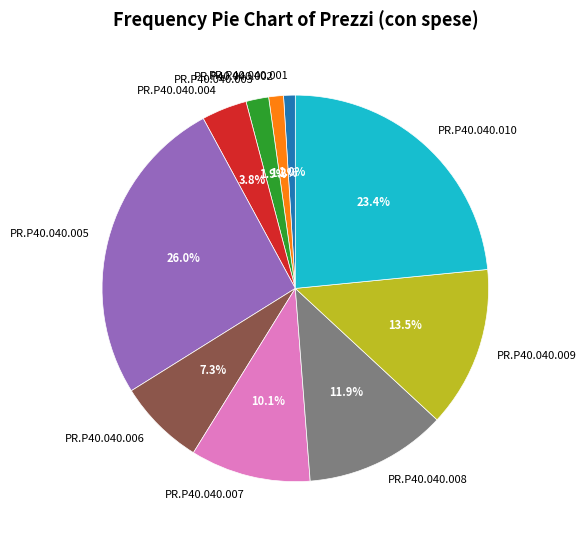

True or false: PR.P40.040.001 accounts for 11% of the total.

False